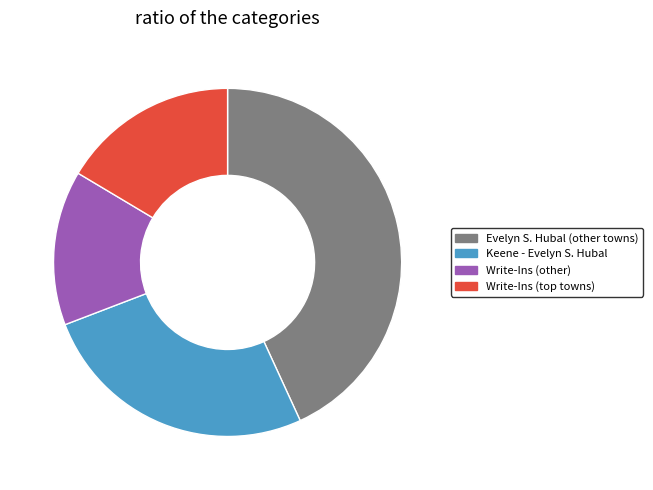

Combined, do Write-Ins (other) and Keene - Evelyn S. Hubal account for over 50%?

No